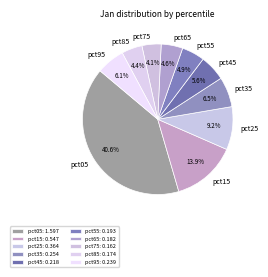

Is pct15 the majority of the pie?

No